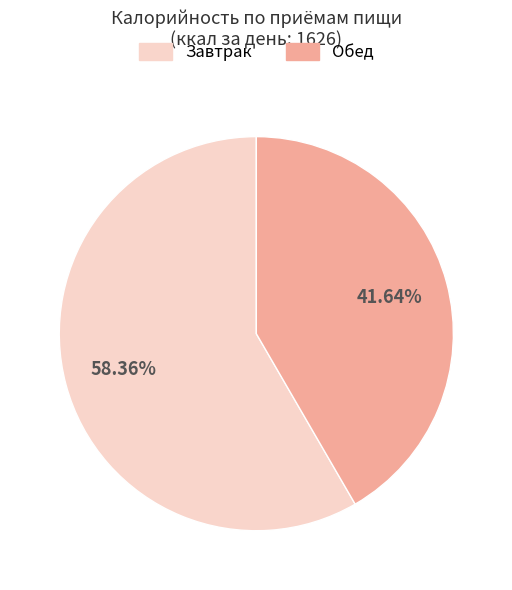

What percentage is the Обед slice, to the nearest percent?

42%